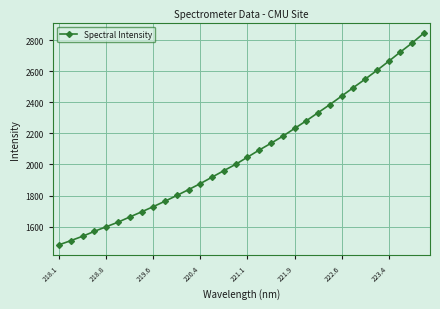

How many data points are above 2047?

16